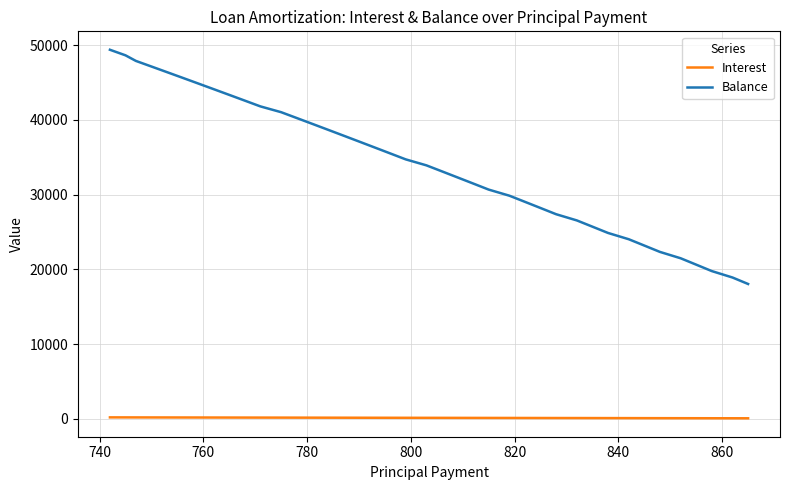

What is the maximum value shown in the chart?

49370.0